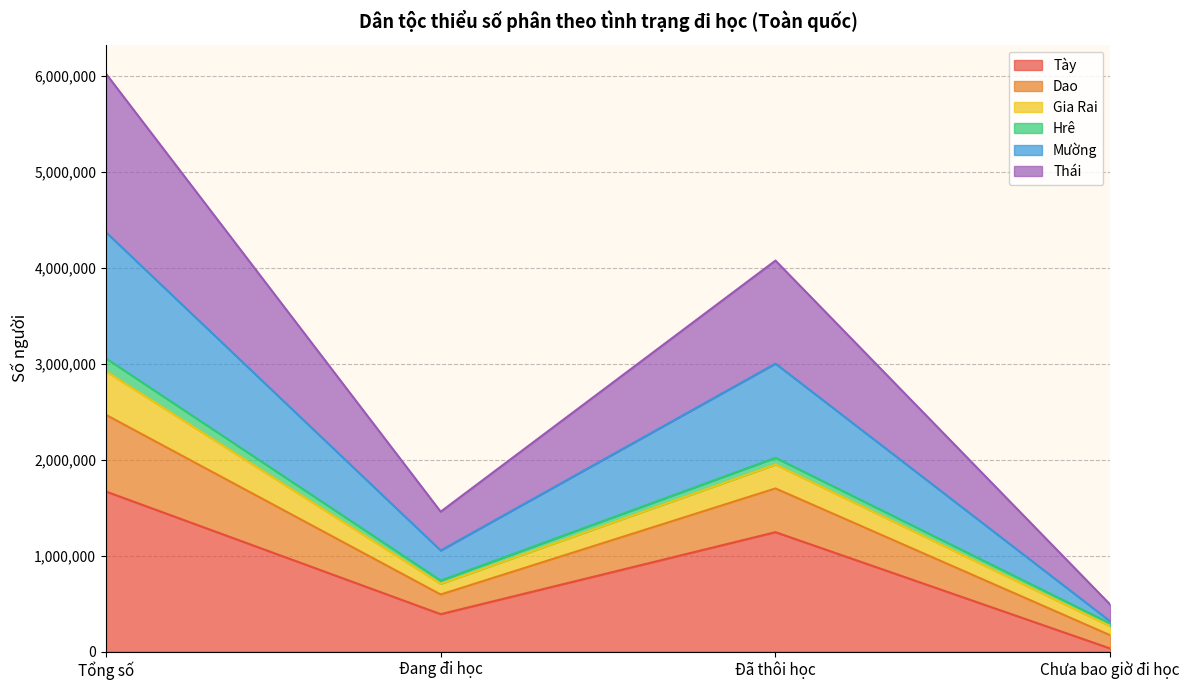

At which category does Tày reach its first local peak?

Đã thôi học